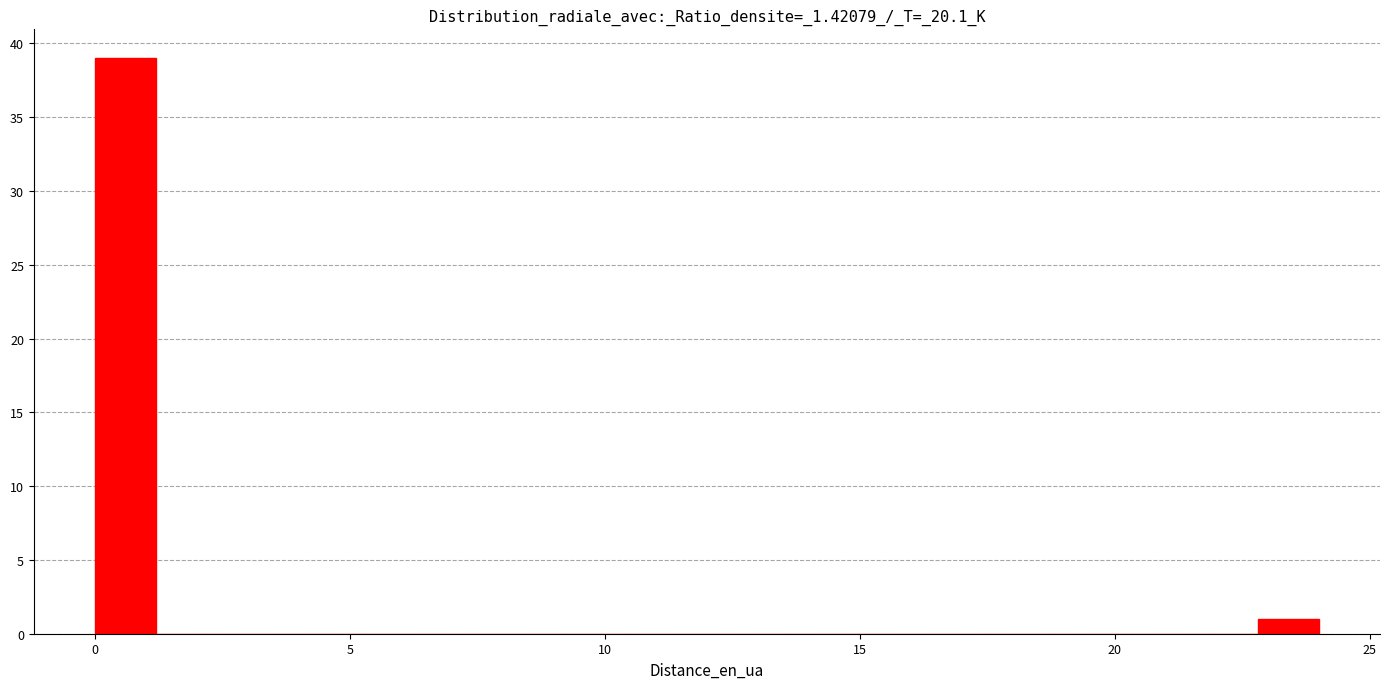

Around what value on the x-axis is the tallest bar? Give the approximate position of its centre, as read against the axis.

0.5